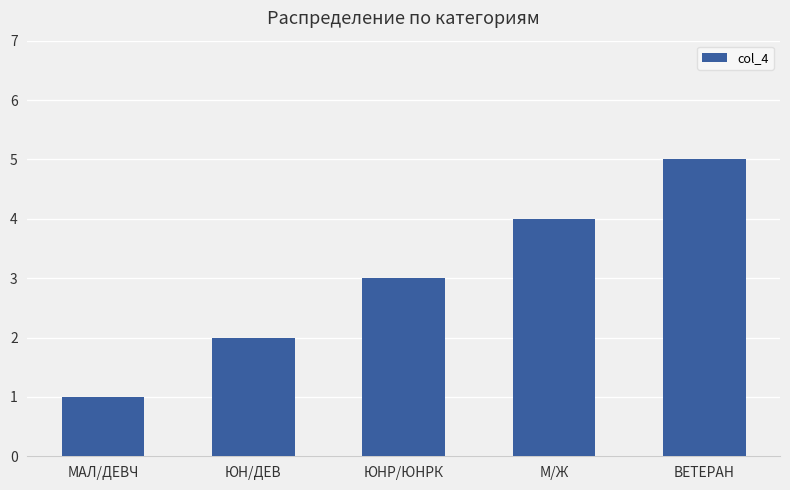

What is the label of the 2nd bar from the right?

М/Ж